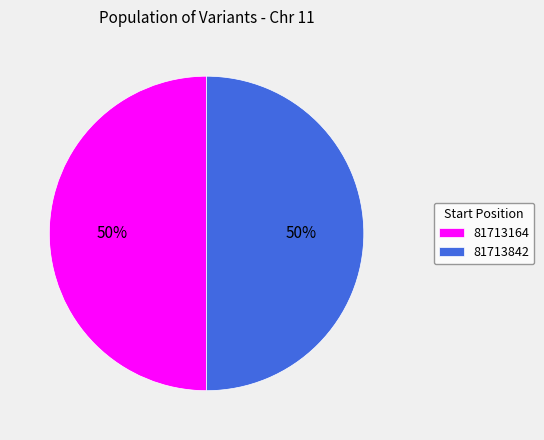

Do 81713842 and 81713164 together represent more than half of the pie?

Yes